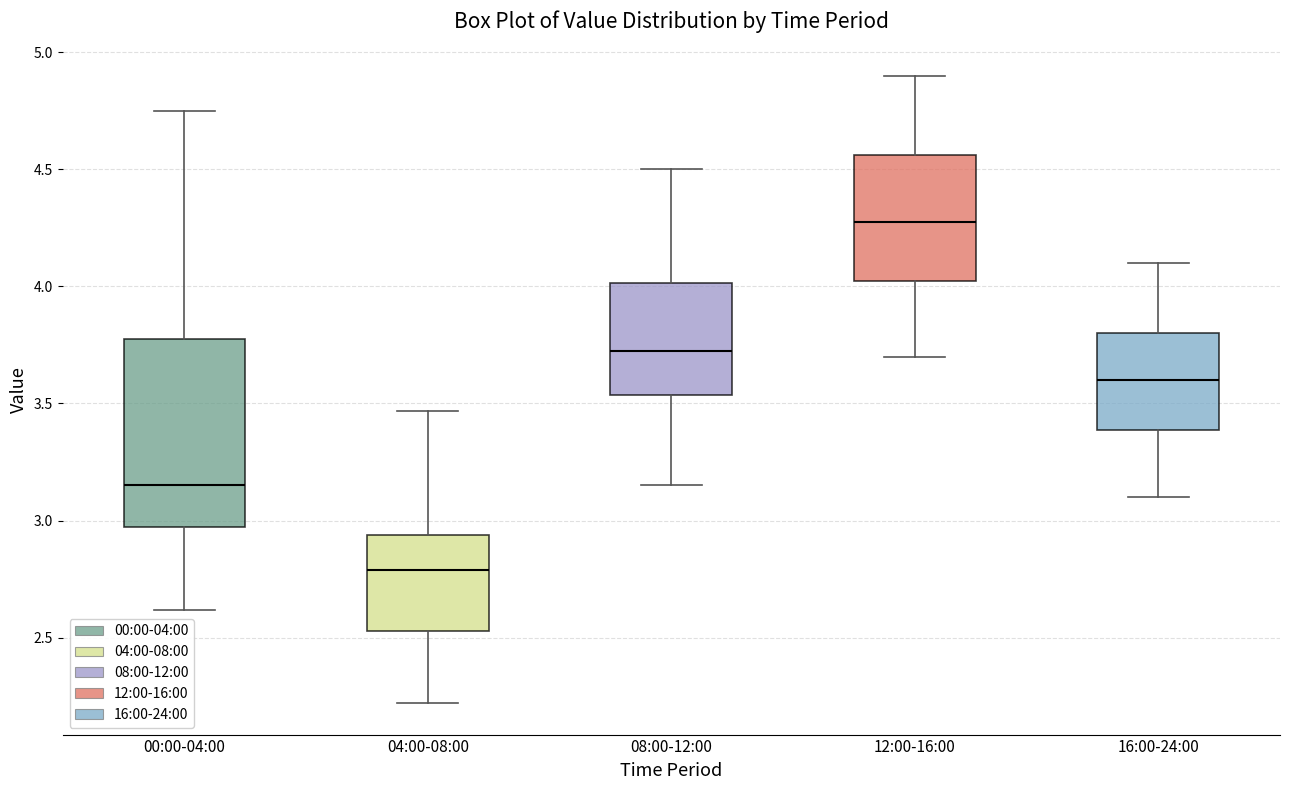

Comparing the boxes themselves (not the whiskers), which one is the tallest?

00:00-04:00